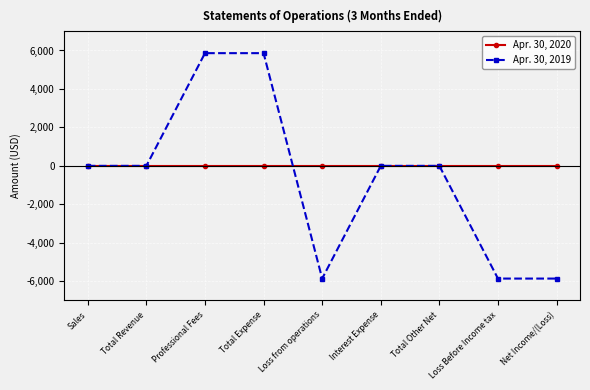

What is the maximum value shown in the chart?

5862